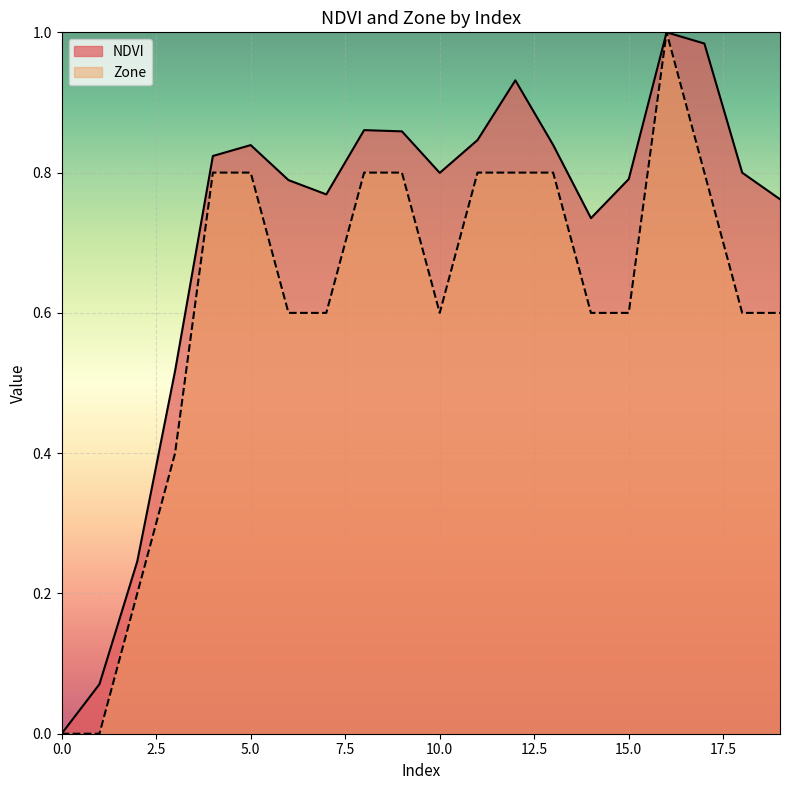

Reading right to left, list all the values displayed in this chart.

NDVI: 19=0.8	18=0.8	17=1.0	16=1.0	15=0.8	14=0.7	13=0.8	12=0.9	11=0.8	10=0.8	9=0.9	8=0.9	7=0.8	6=0.8	5=0.8	4=0.8	3=0.5	2=0.2	1=0.1	0=0.0
Zone: 19=0.6	18=0.6	17=0.8	16=1.0	15=0.6	14=0.6	13=0.8	12=0.8	11=0.8	10=0.6	9=0.8	8=0.8	7=0.6	6=0.6	5=0.8	4=0.8	3=0.4	2=0.2	1=0.0	0=0.0